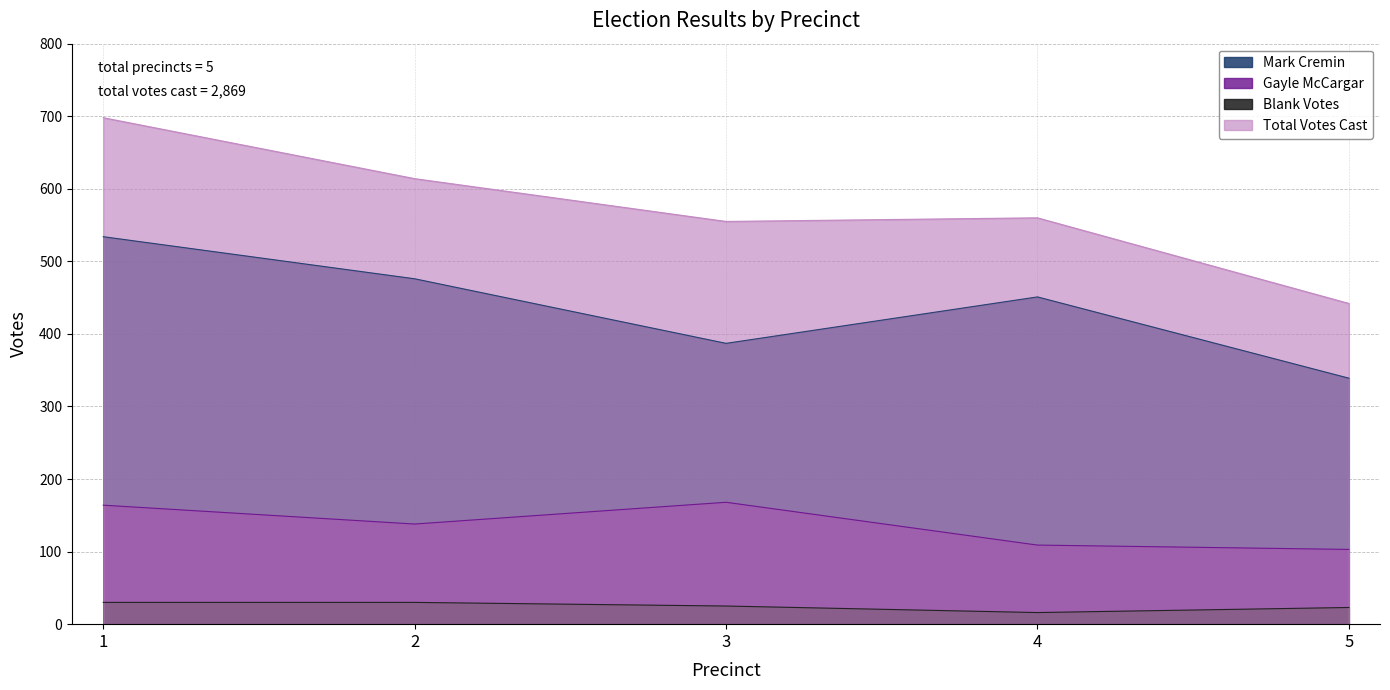

Reading right to left, what are all the values shown in this chart?

Mark Cremin: 339	451	387	476	534
Gayle McCargar: 103	109	168	138	164
Blank Votes: 23	16	25	30	30
Total Votes Cast: 442	560	555	614	698